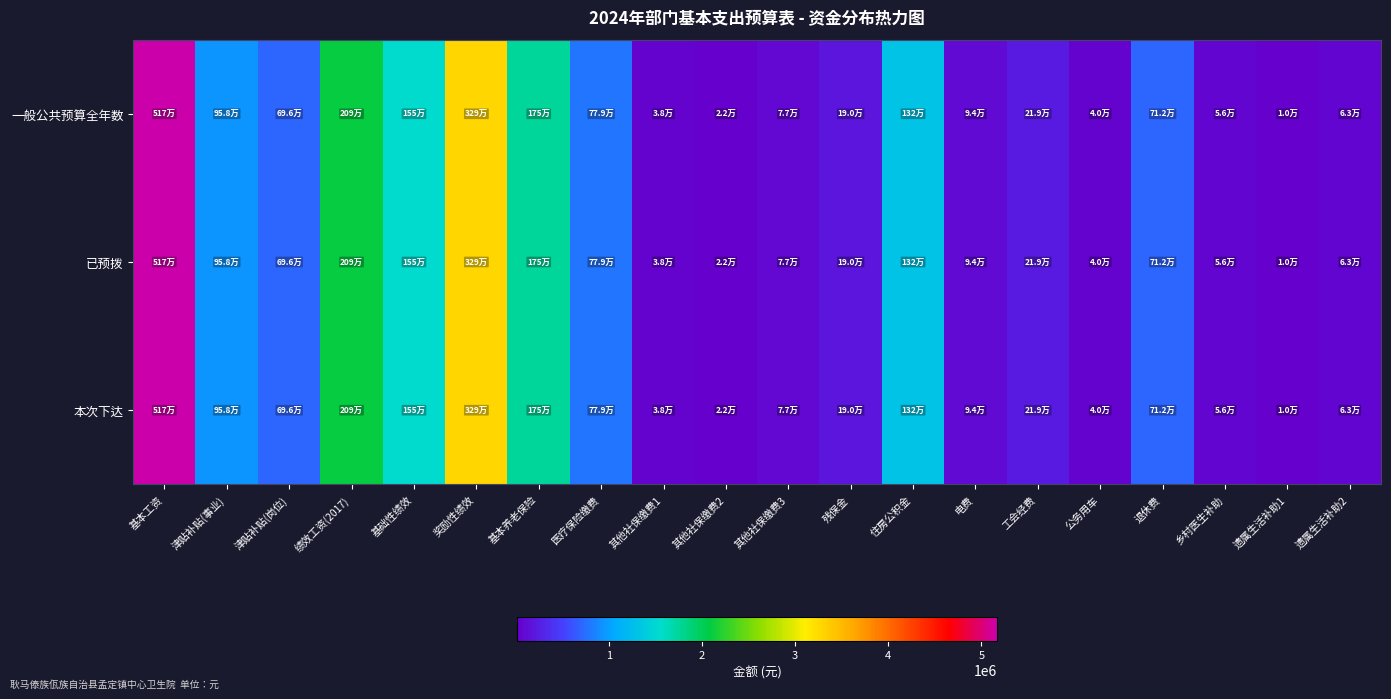

Which series has the largest total across all categories?

一般公共预算全年数